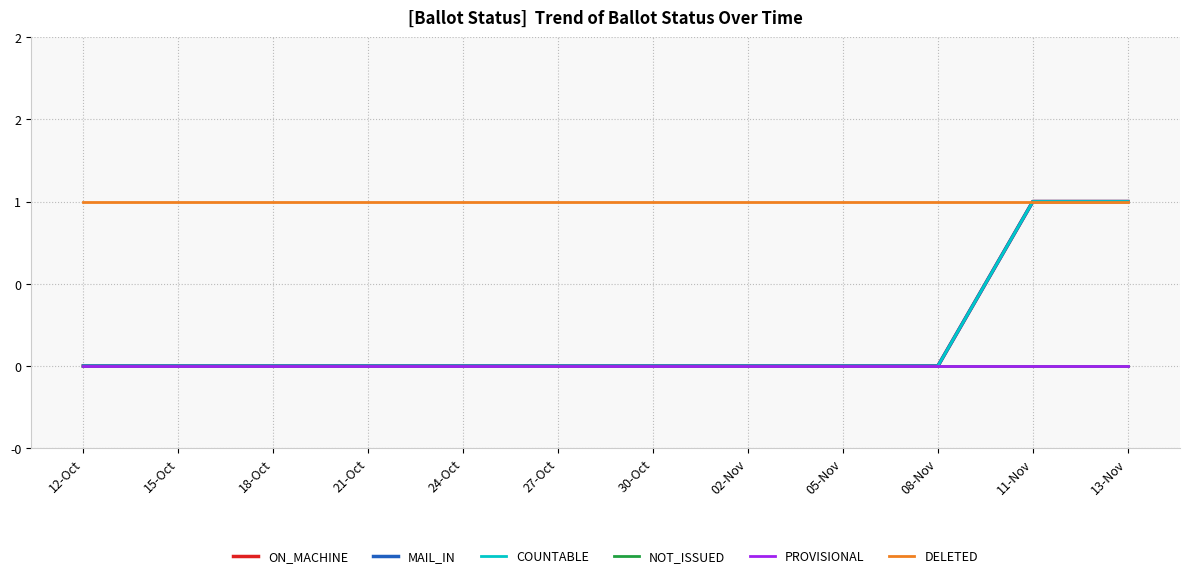

What is the label of the 6th point from the right?

30-Oct